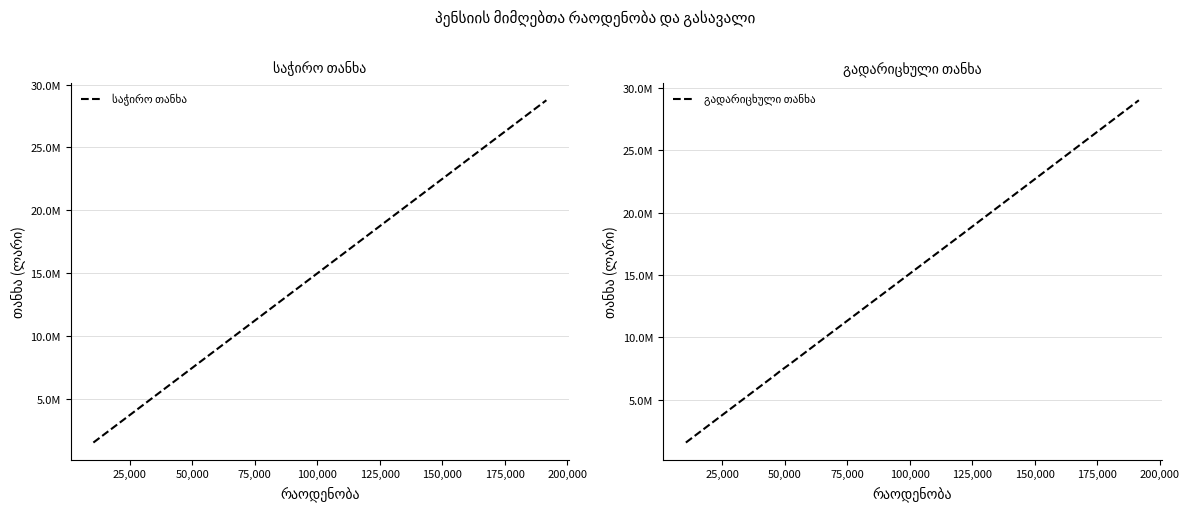

Which series has the largest total across all categories?

გადარიცხული თანხა